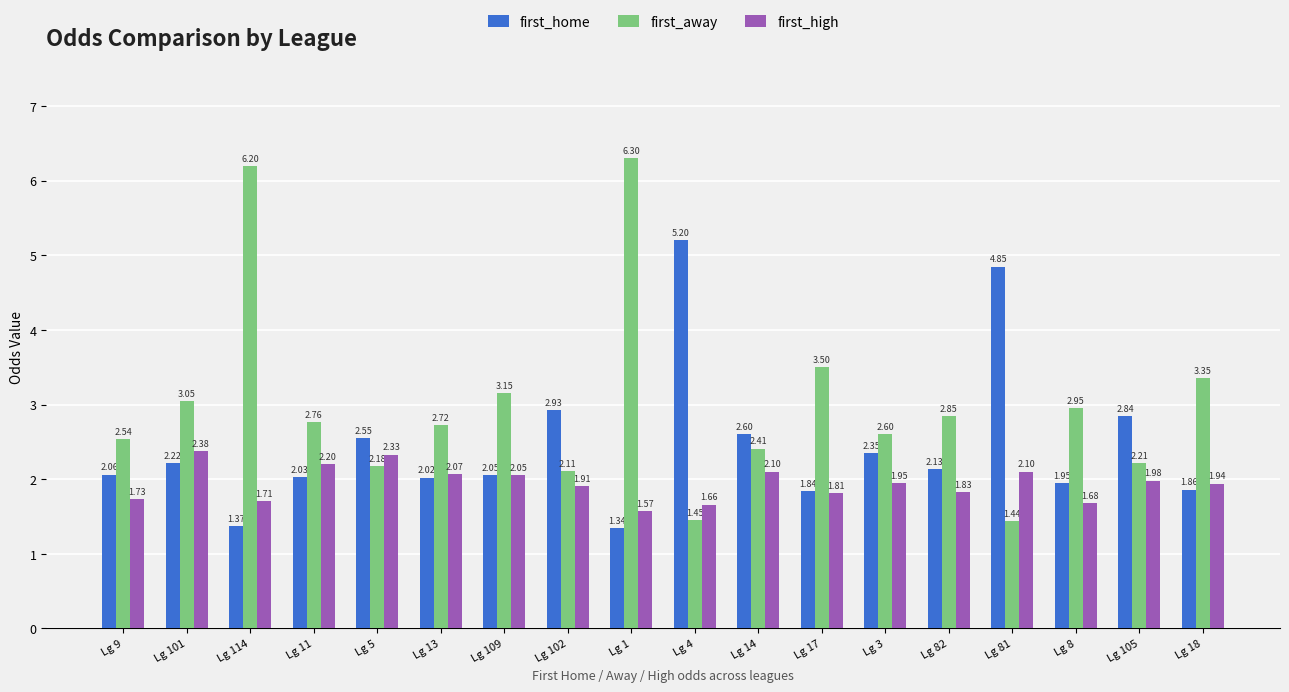

Which series has the widest spread of values?

first_away